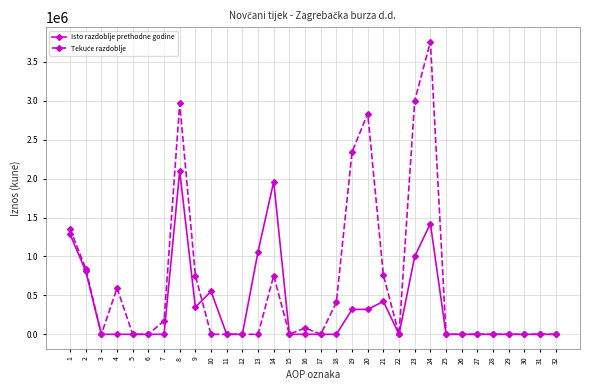

What is the maximum value shown in the chart?

3758382